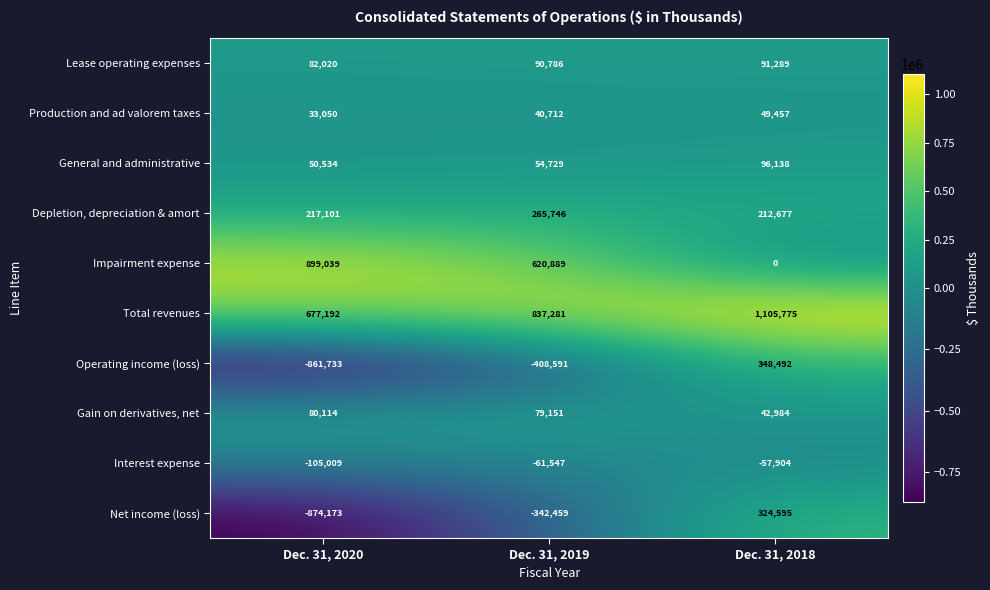

Which category has the highest value across all series?

Dec. 31, 2018